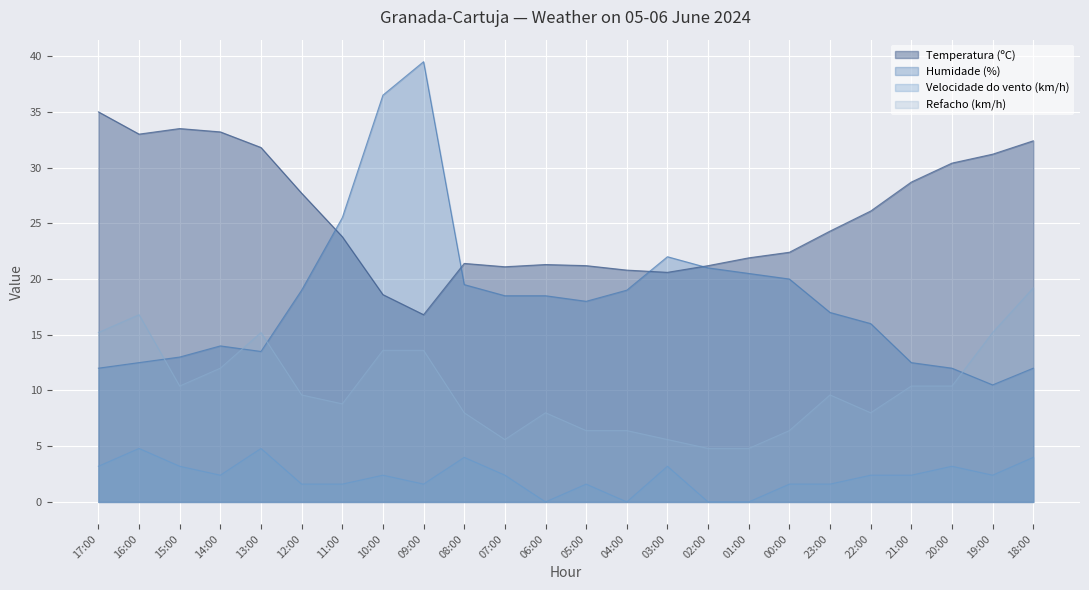

What is the average value of the Refacho (km/h) series?

10.2